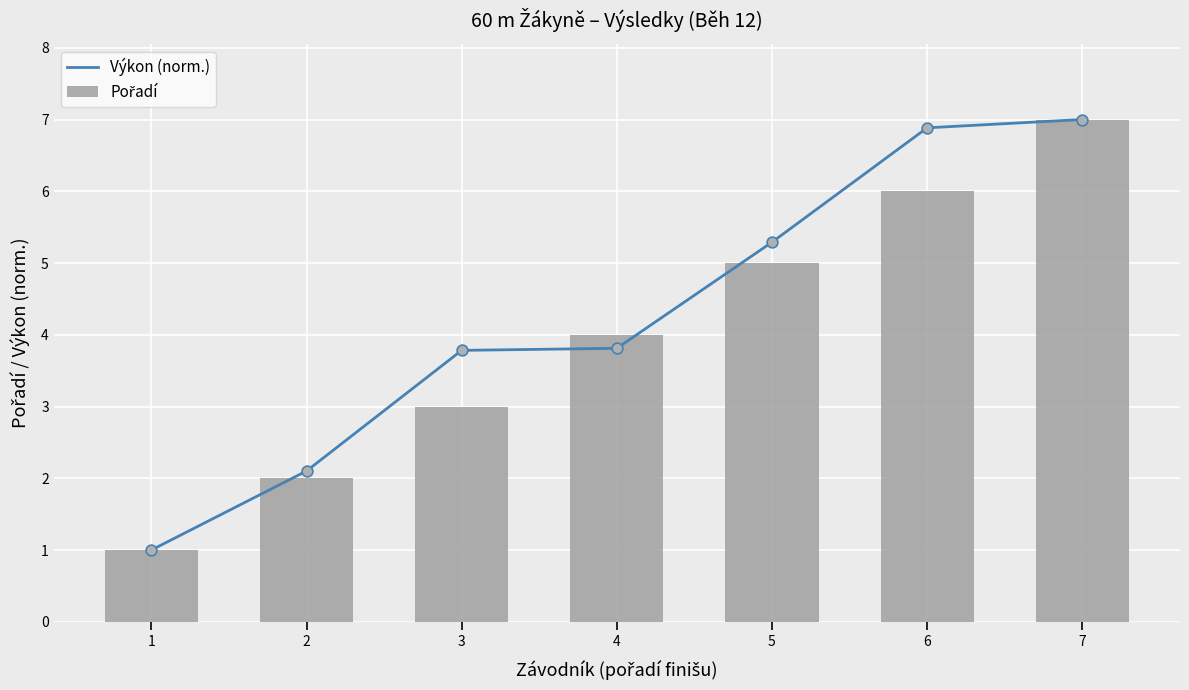

Which series has the largest total across all categories?

Výkon (norm.)